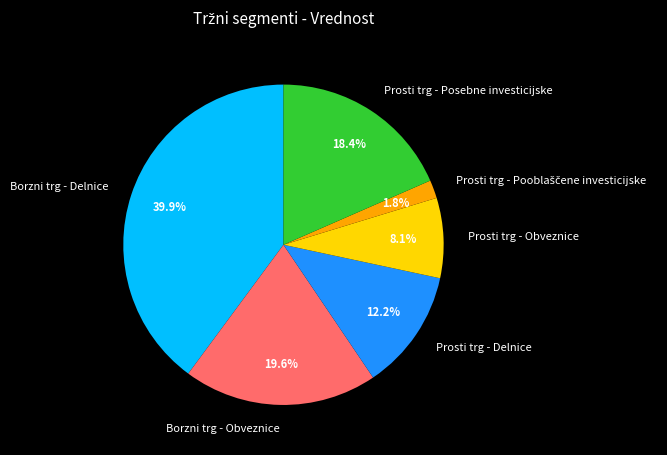

To the nearest percent, what is the difference between the largest and smallest slice percentages?

38%